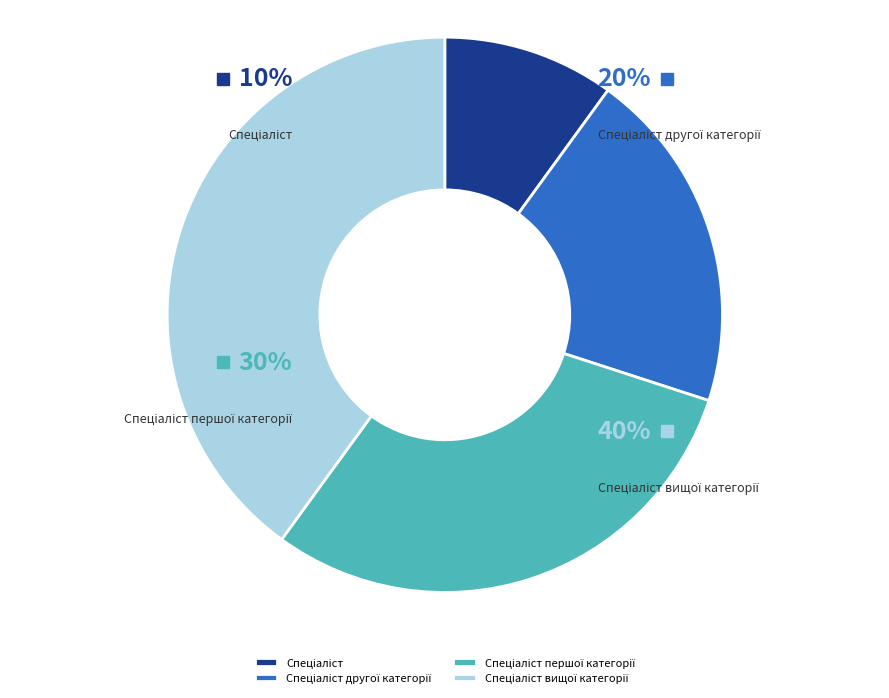

Combined, do Спеціаліст першої категорії and Спеціаліст account for over 50%?

No